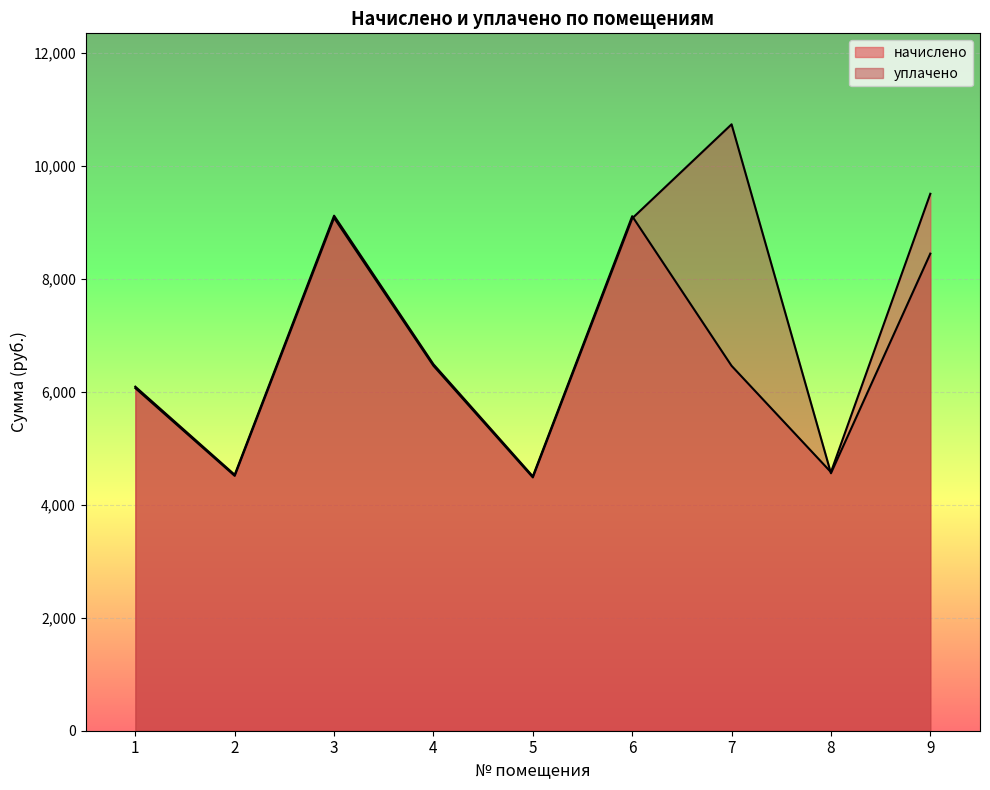

Which series has the largest total across all categories?

уплачено